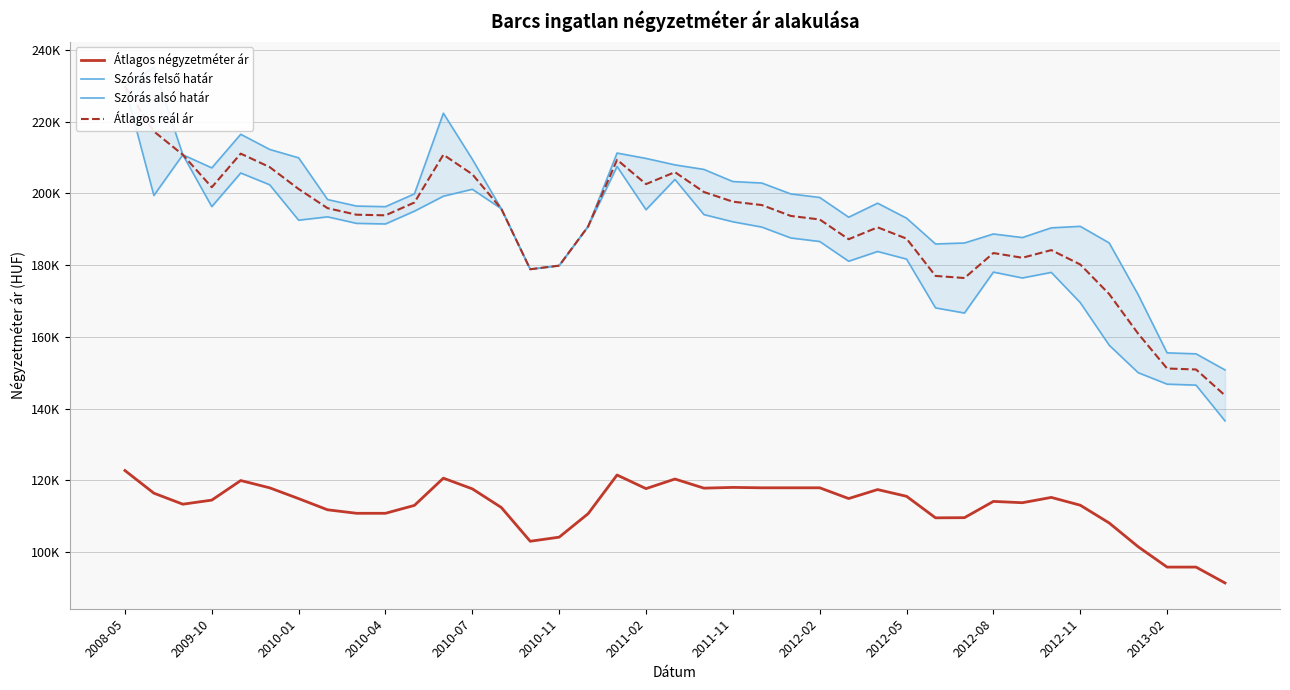

How many values in the Átlagos négyzetméter ár series exceed 114470?

19